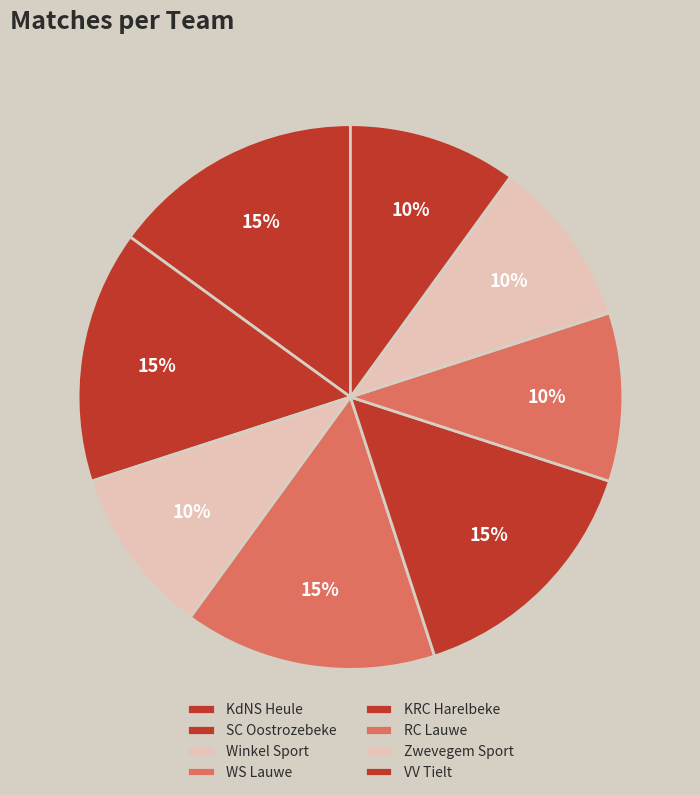

What portion of the pie excludes Winkel Sport?

90.0%